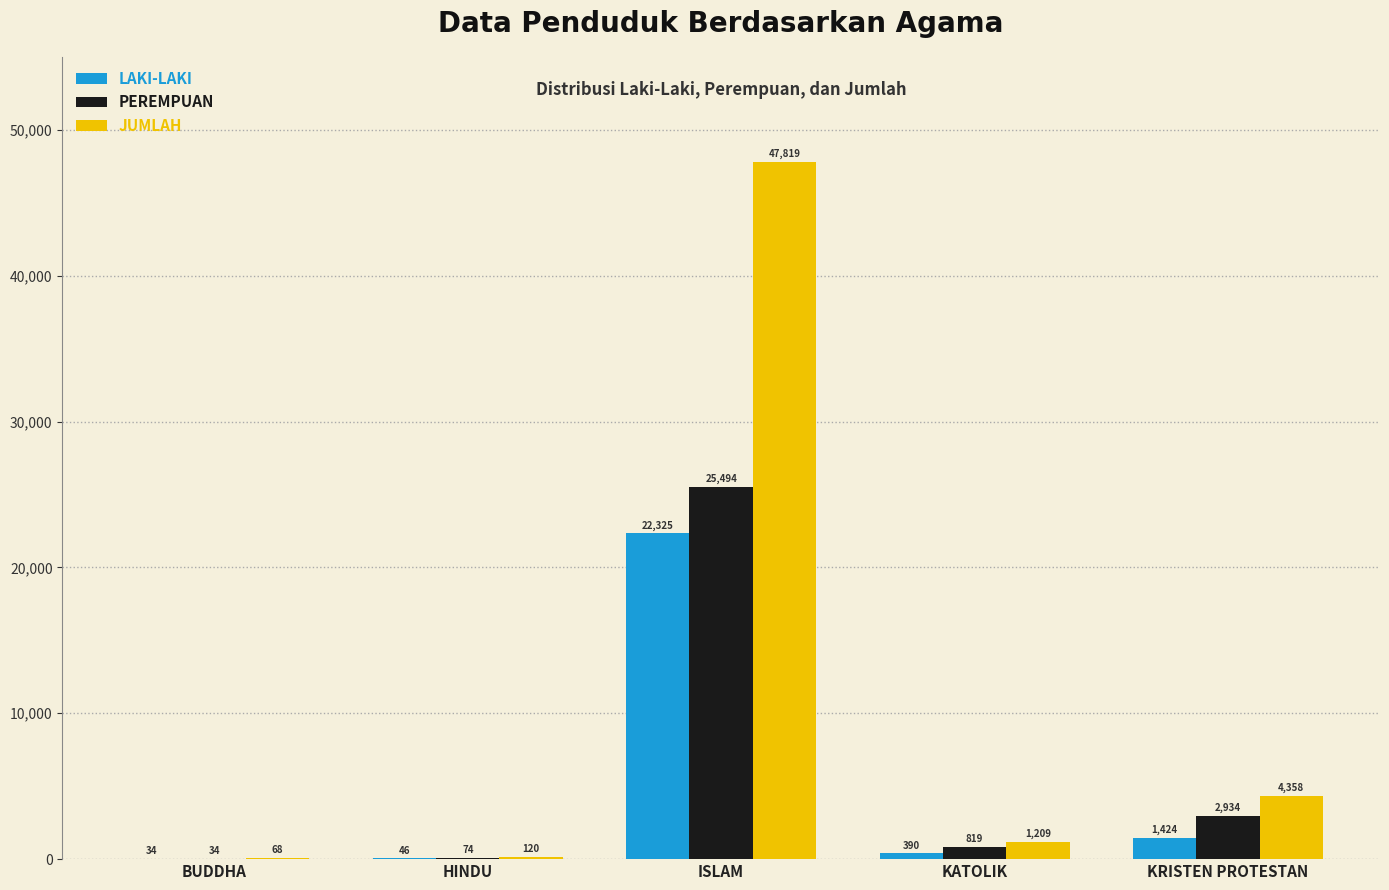

What is the greatest value displayed?

47819